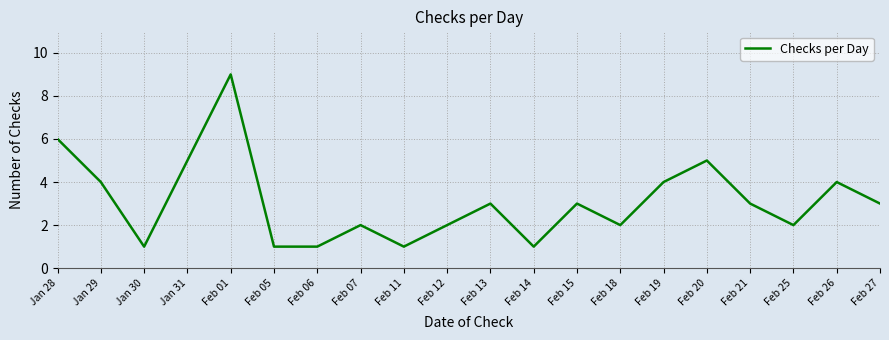

Reading left to right, list all the values displayed in this chart.

Jan 28=6	Jan 29=4	Jan 30=1	Jan 31=5	Feb 01=9	Feb 05=1	Feb 06=1	Feb 07=2	Feb 11=1	Feb 12=2	Feb 13=3	Feb 14=1	Feb 15=3	Feb 18=2	Feb 19=4	Feb 20=5	Feb 21=3	Feb 25=2	Feb 26=4	Feb 27=3